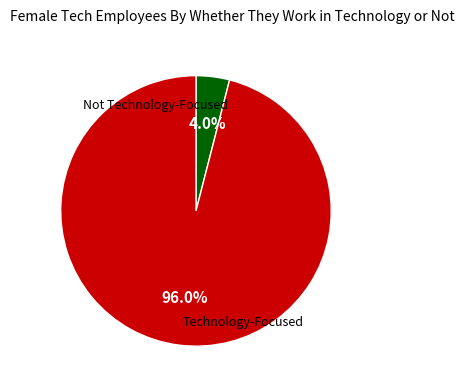

Is there any slice that represents more than half of the pie?

Yes